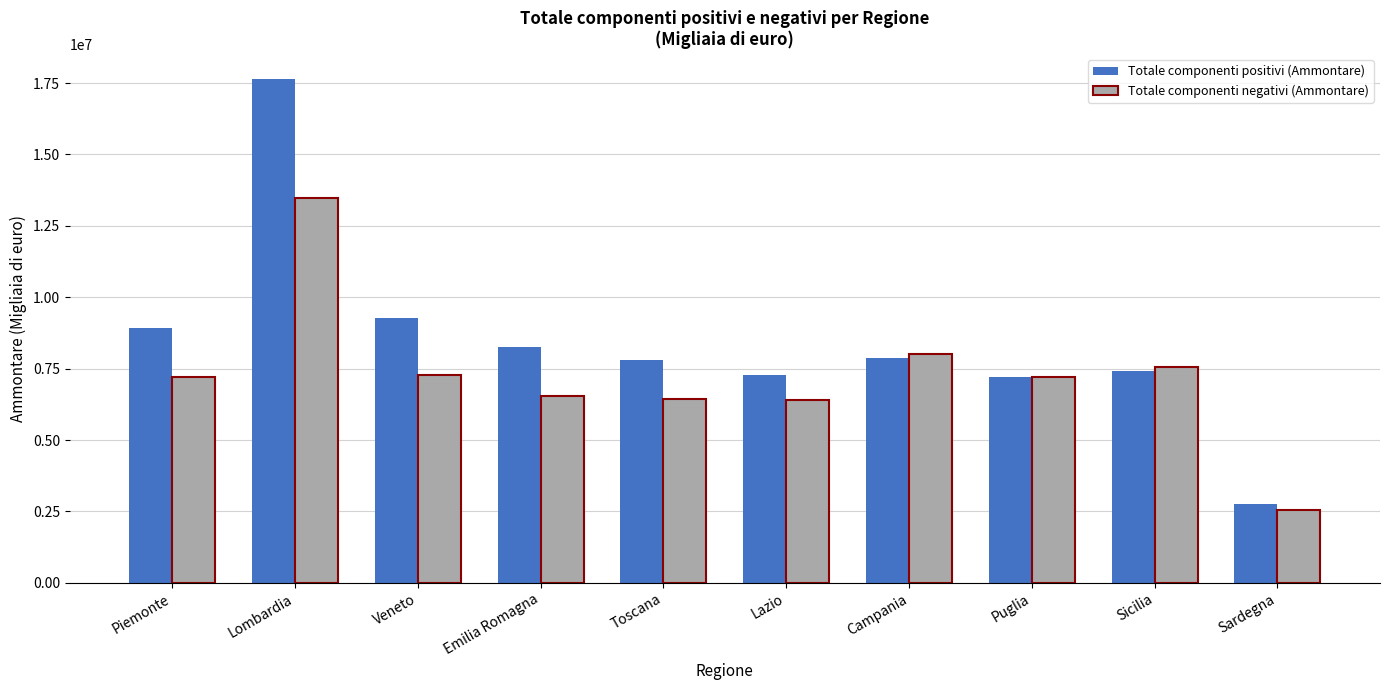

What is the spread (max minus min) of values at Emilia Romagna?

1722099